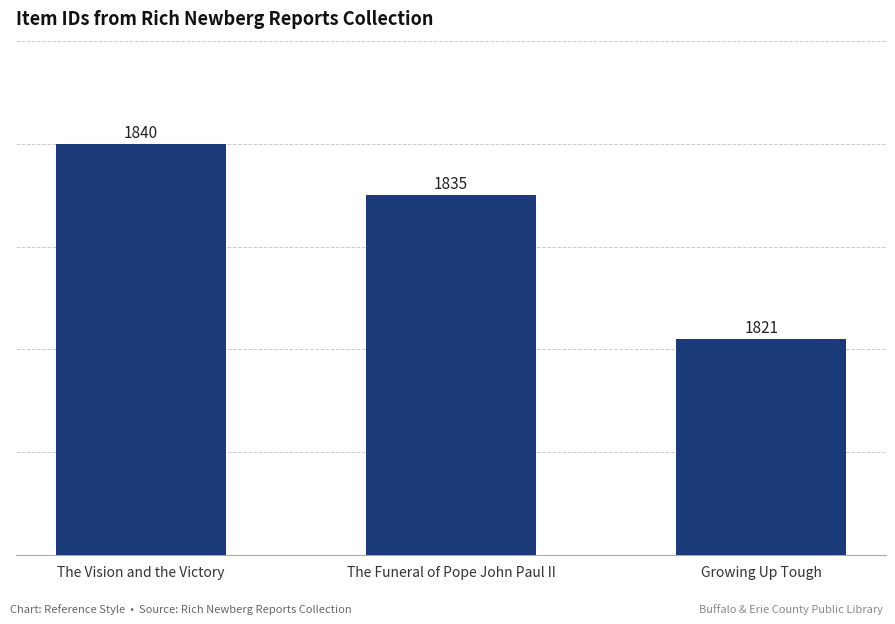

What is the sum of all values?

5496